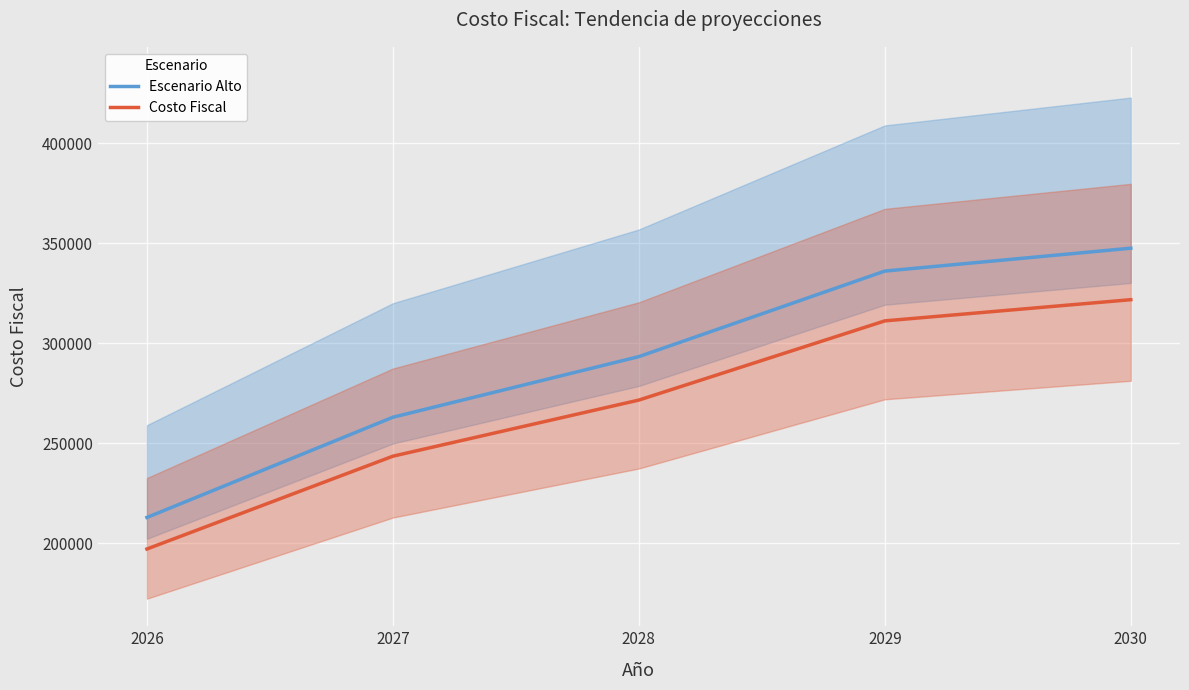

How many data points does each series have?

5